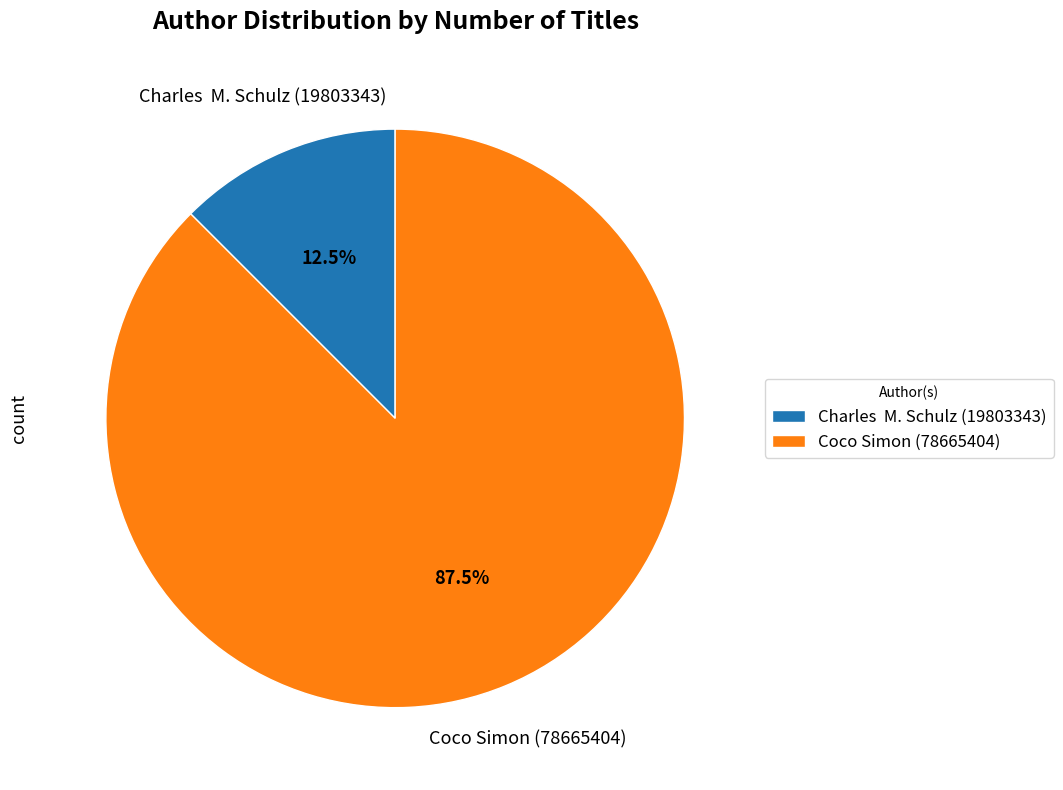

Rank the categories by value from lowest to highest.

Charles M. Schulz (19803343), Coco Simon (78665404)